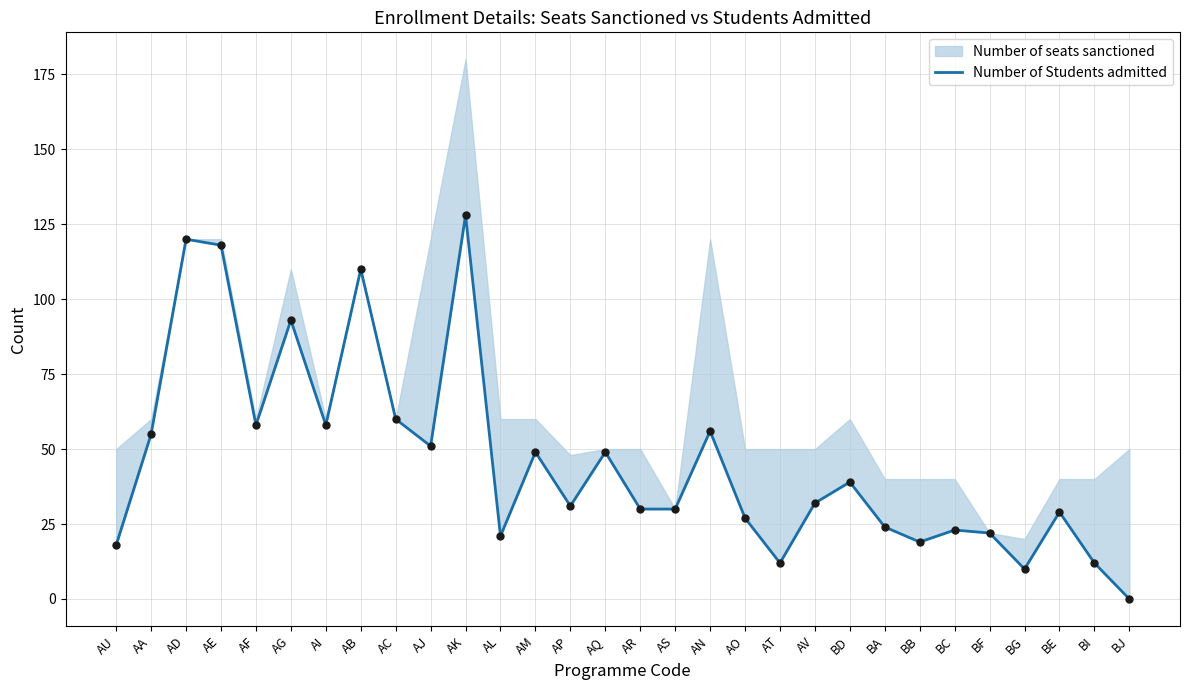

Which has a higher value, BE or AF?

AF